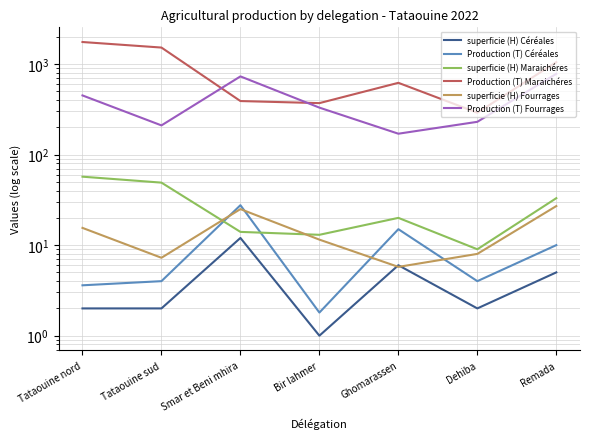

The Production (T) Céréales series shows 6.1 at Tataouine nord. True or false?

False